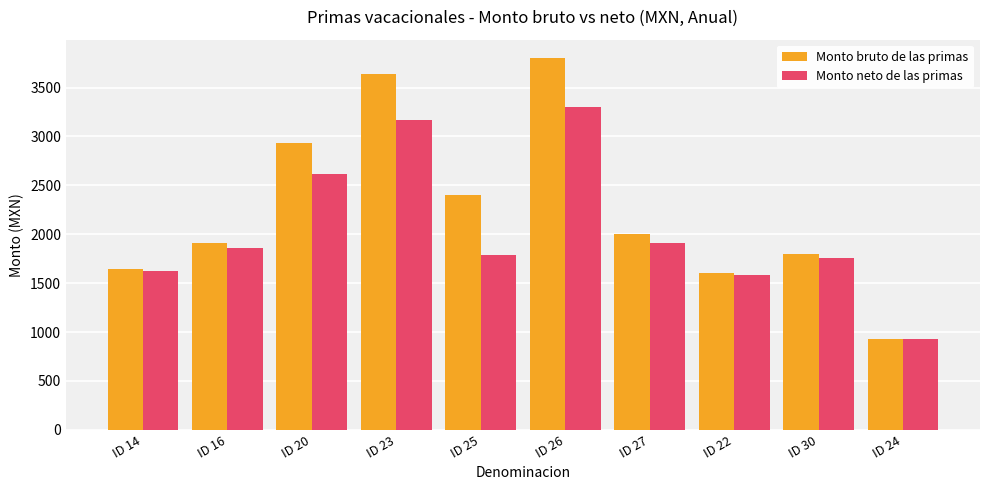

The value of Monto bruto de las primas at ID 20 is 2937. True or false?

True